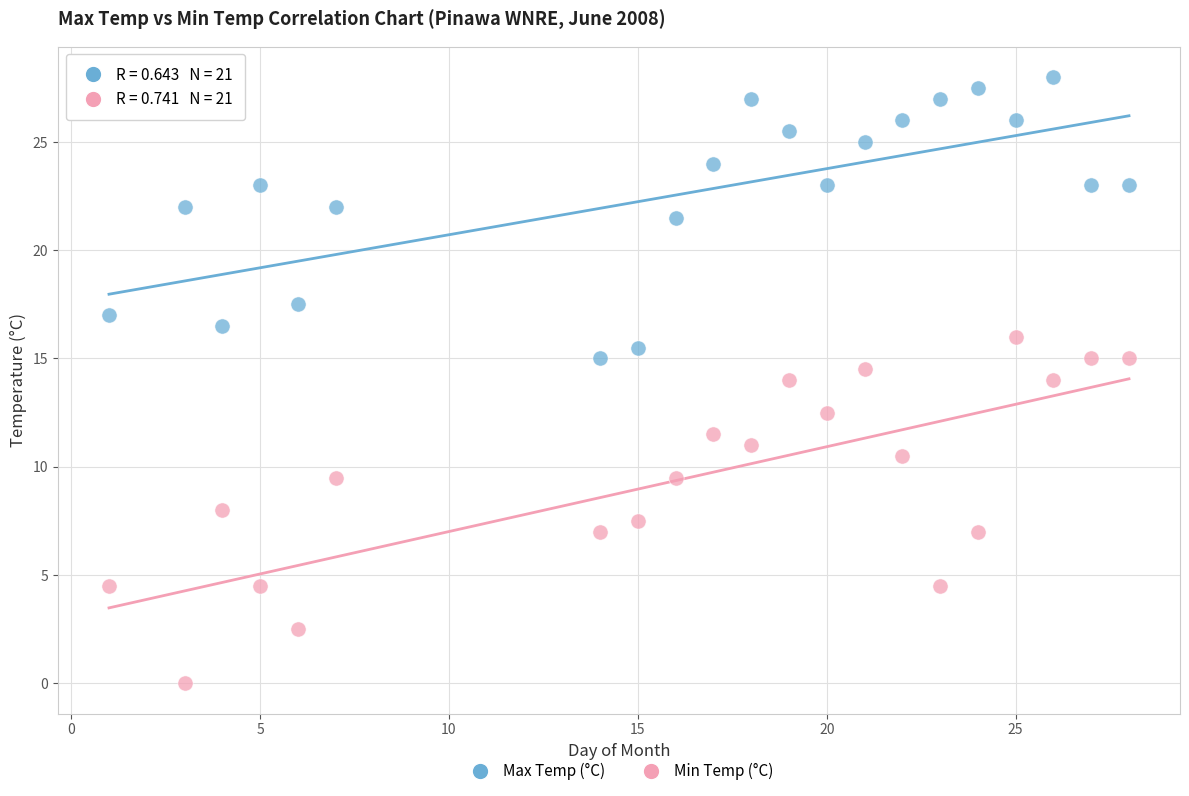

Across all data points, what is the range of X values (max minus min)?

27.0